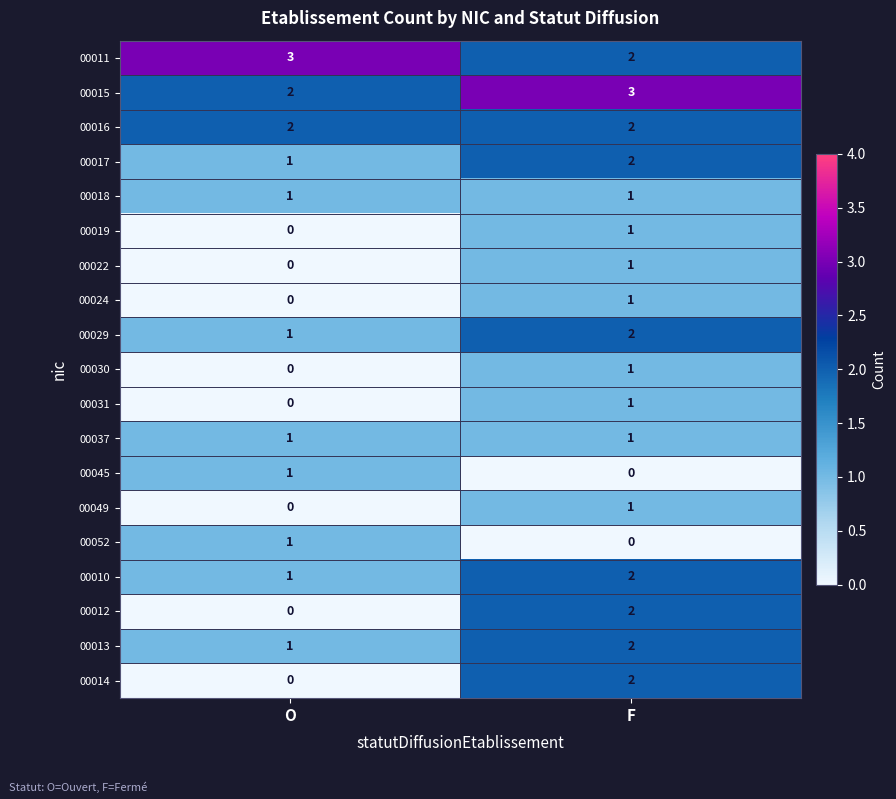

Is the value of 00011 at F greater than the value of 00013 at O?

Yes